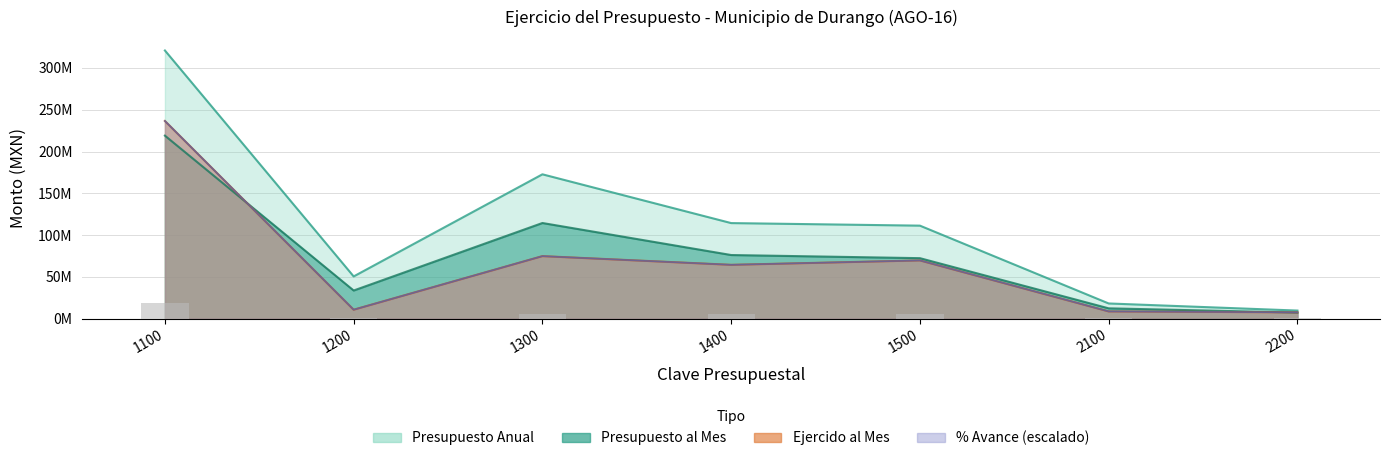

At which label does Presupuesto Anual first exceed 111264948?

1100